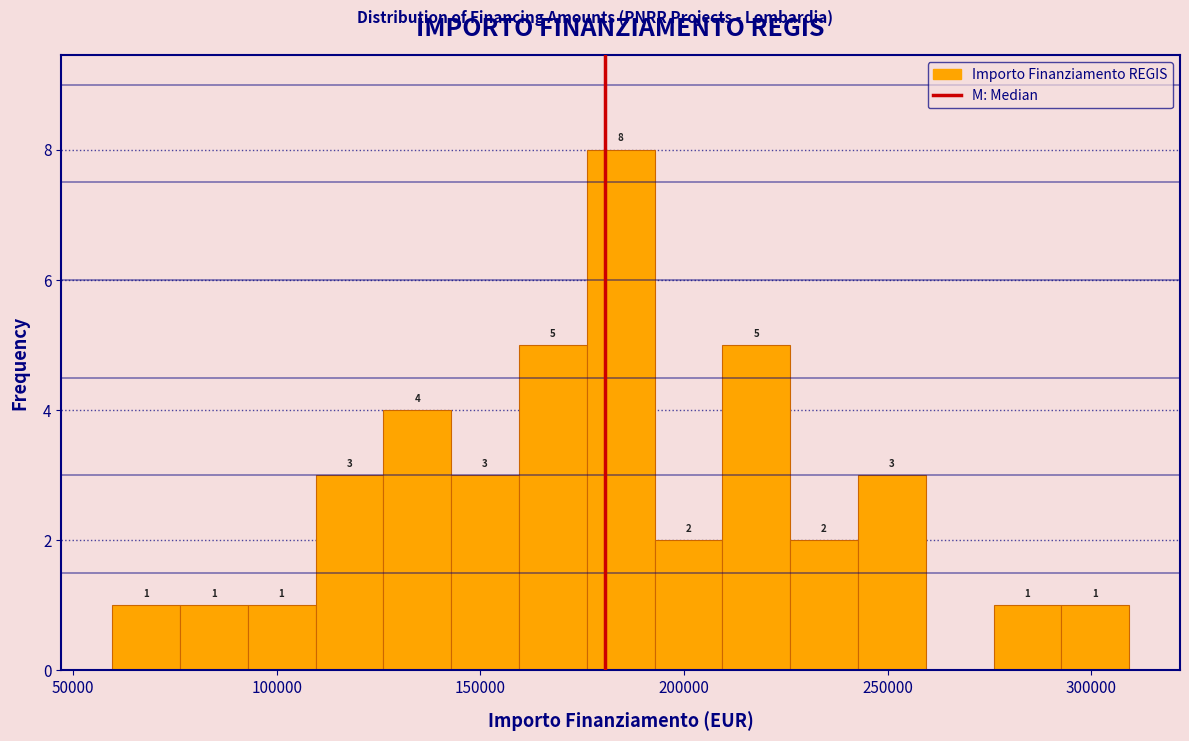

Read against the x-axis, roughly where is the centre of the tallest bar?

185000